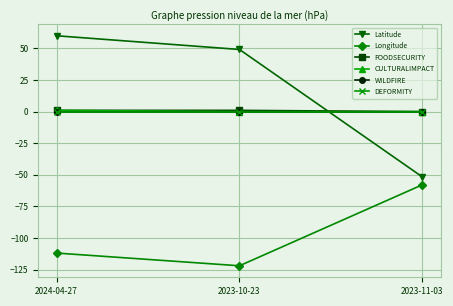

What position from the left is 2023-11-03?

3